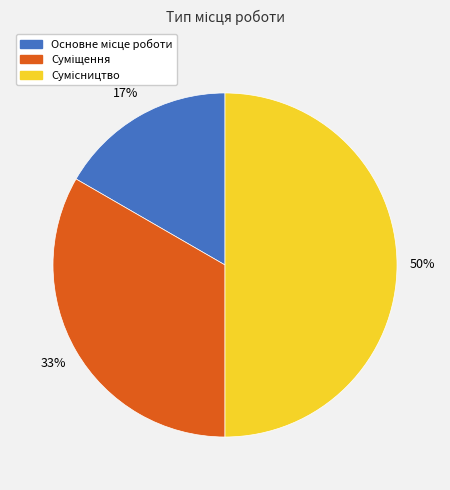

To the nearest percent, what is the difference between the largest and smallest slice percentages?

33%